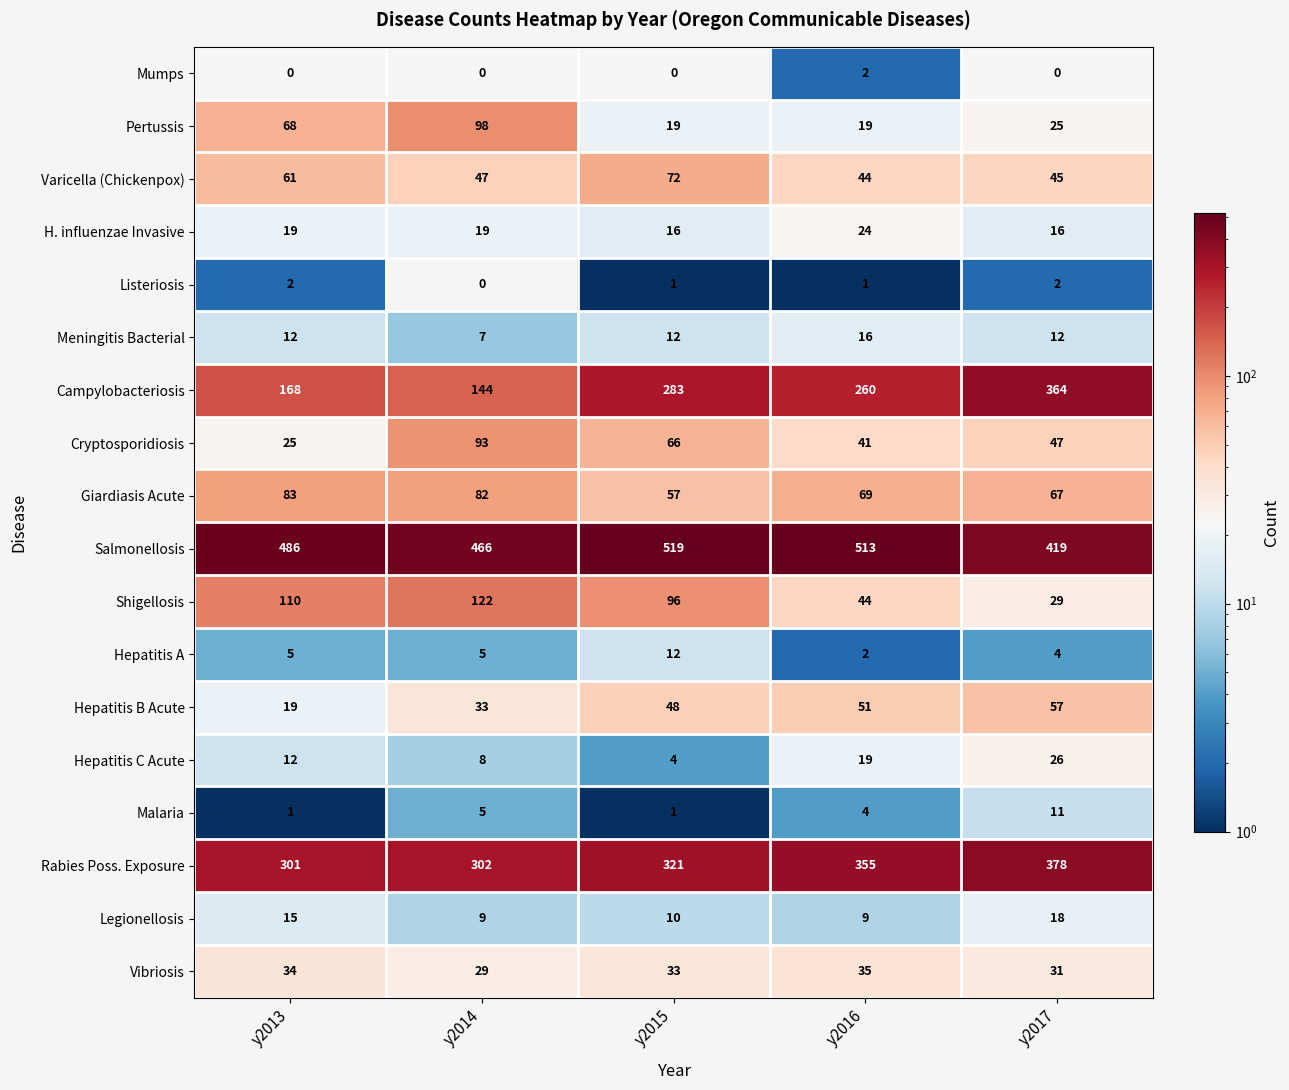

Count the Listeriosis values in the range 1 to 2.

4